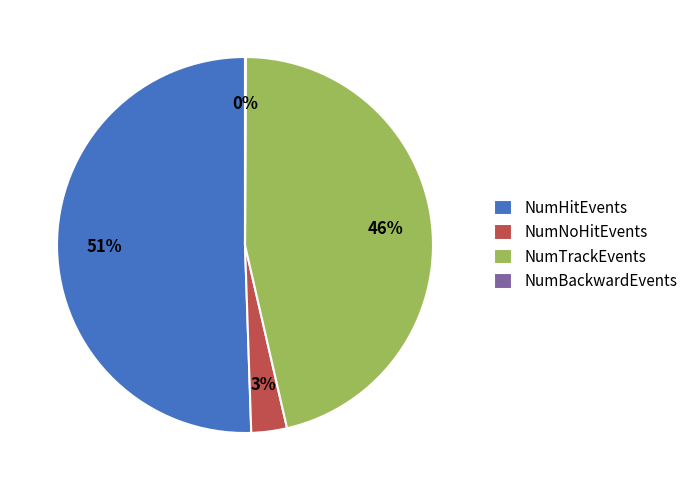

Which category accounts for the majority?

NumHitEvents